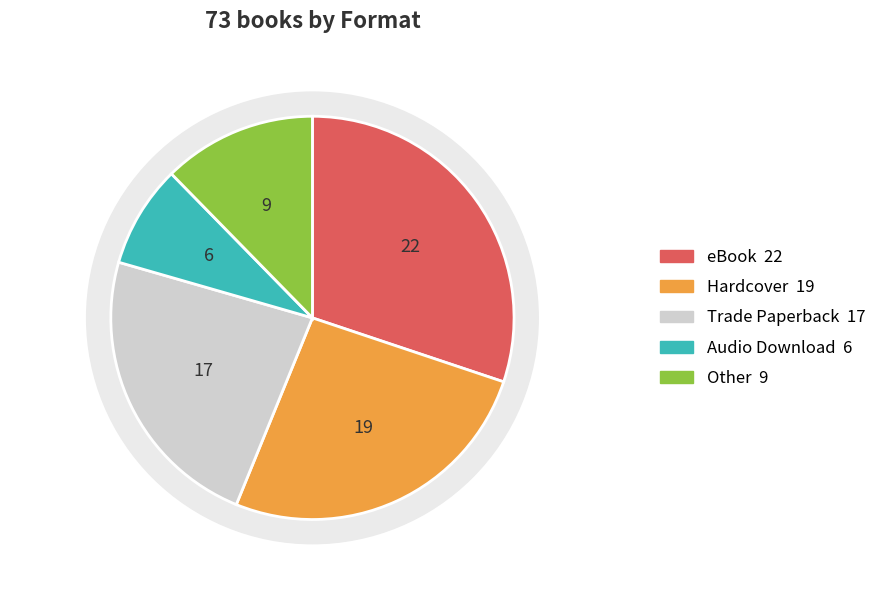

What is the largest slice in the pie chart?

eBook